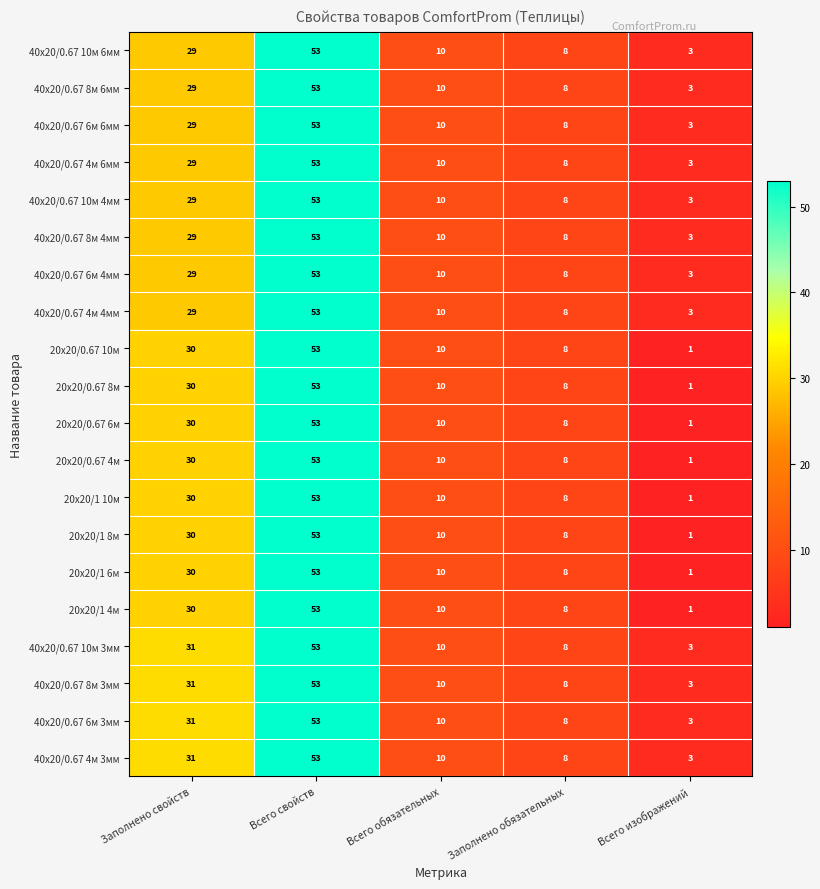

List the labels in order of 40x20/0.67 6м 3мм value, largest first.

Всего свойств, Заполнено свойств, Всего обязательных, Заполнено обязательных, Всего изображений